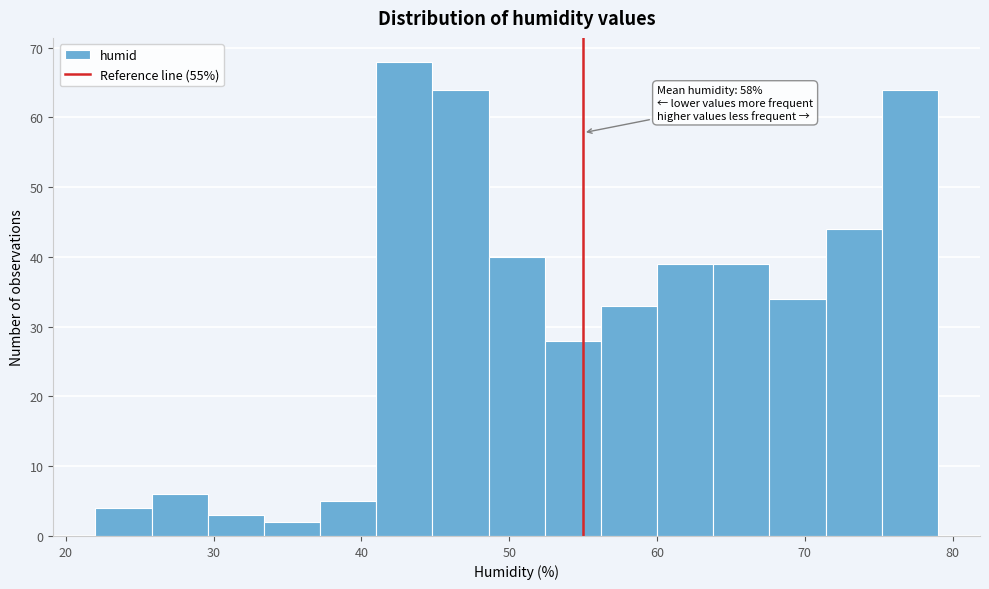

Around what value on the x-axis is the tallest bar? Give the approximate position of its centre, as read against the axis.

43